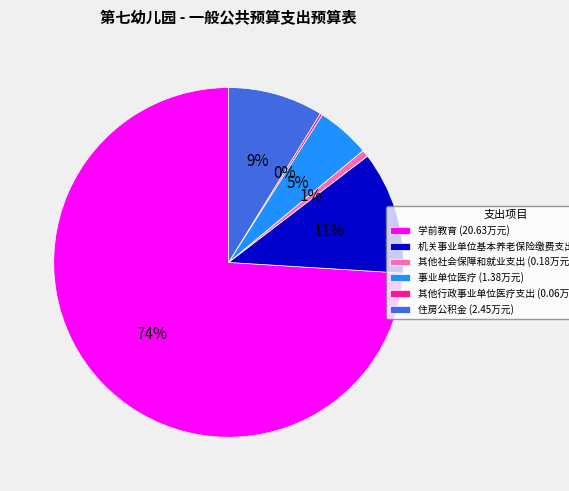

Between 其他社会保障和就业支出 (0.18万元) and 学前教育 (20.63万元), which is larger?

学前教育 (20.63万元)